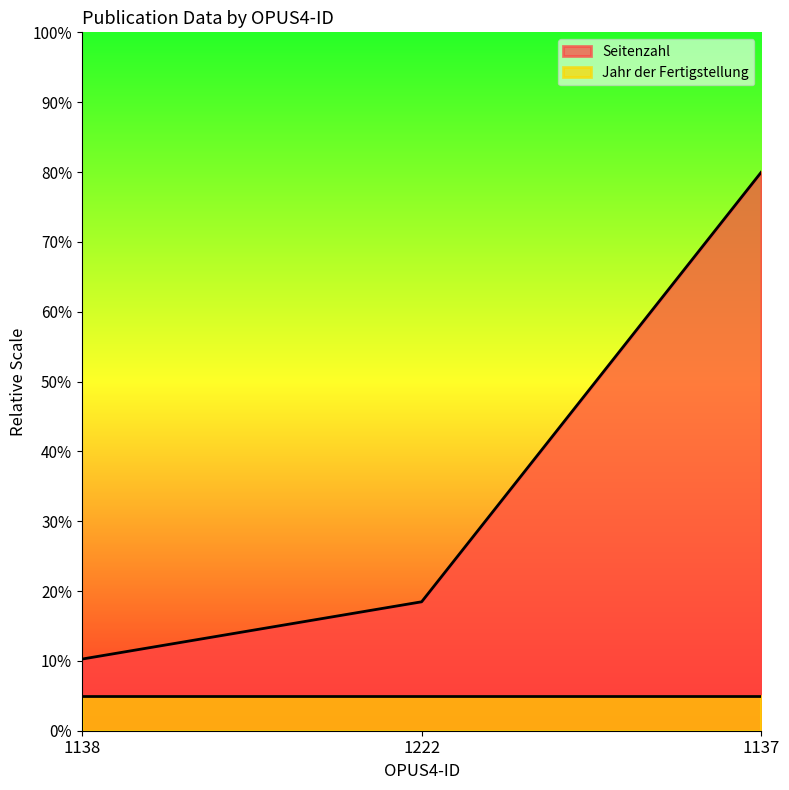

What is the greatest value displayed?

80.0